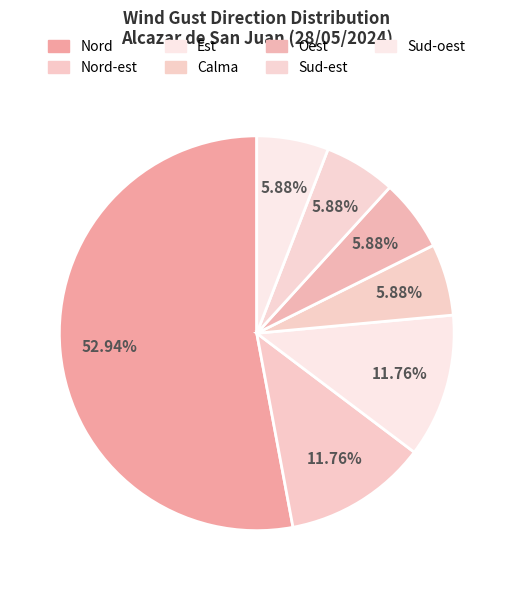

How many slices are in this pie chart?

7